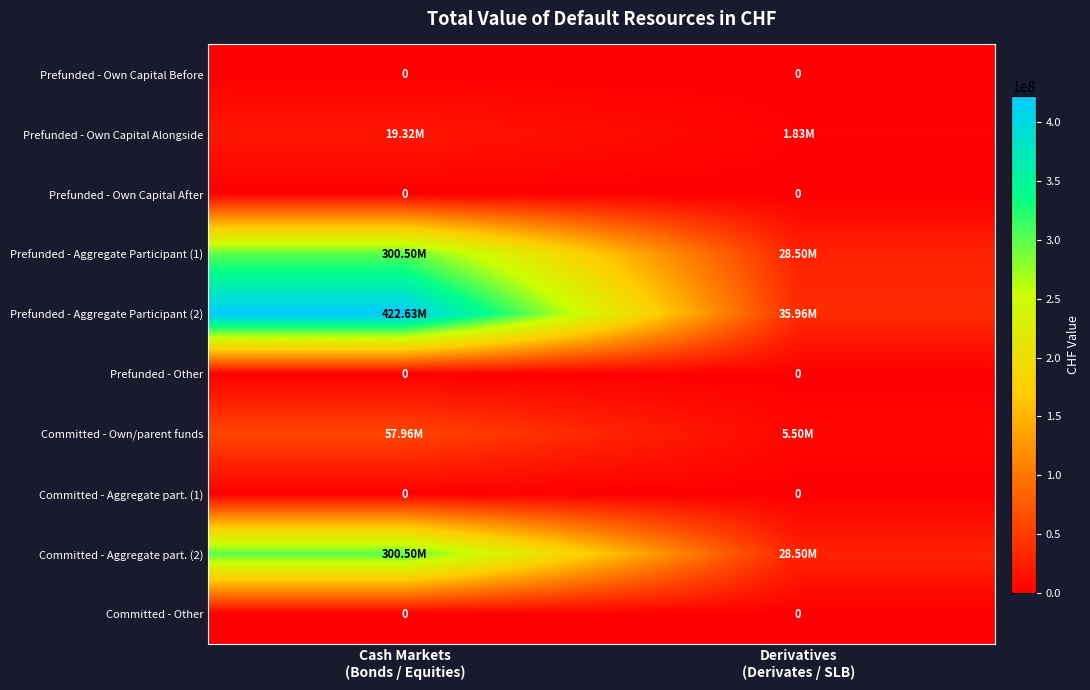

What is the difference between the highest and lowest values at Cash Markets
(Bonds / Equities)?

422629193